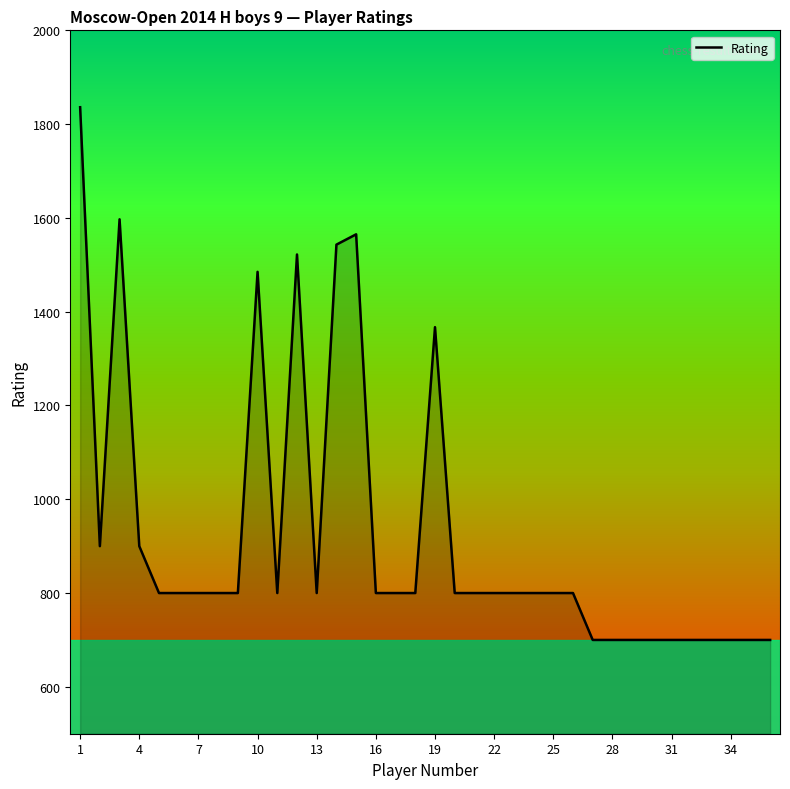

What is the difference between the maximum and minimum values?

1136